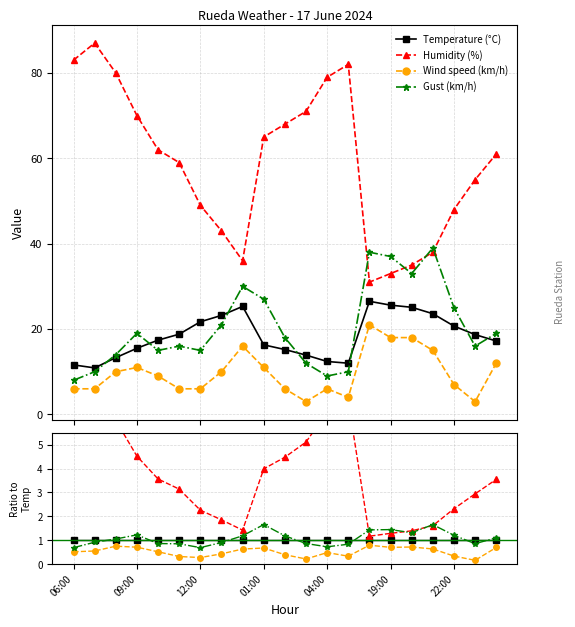

What position from the right is 22:00?

3